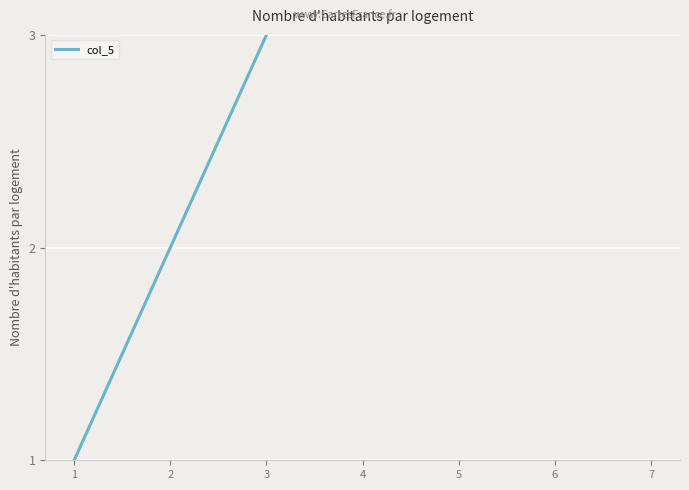

Reading left to right, list all the values displayed in this chart.

1=1	2=2	3=3	4=4	5=5	6=6	7=7